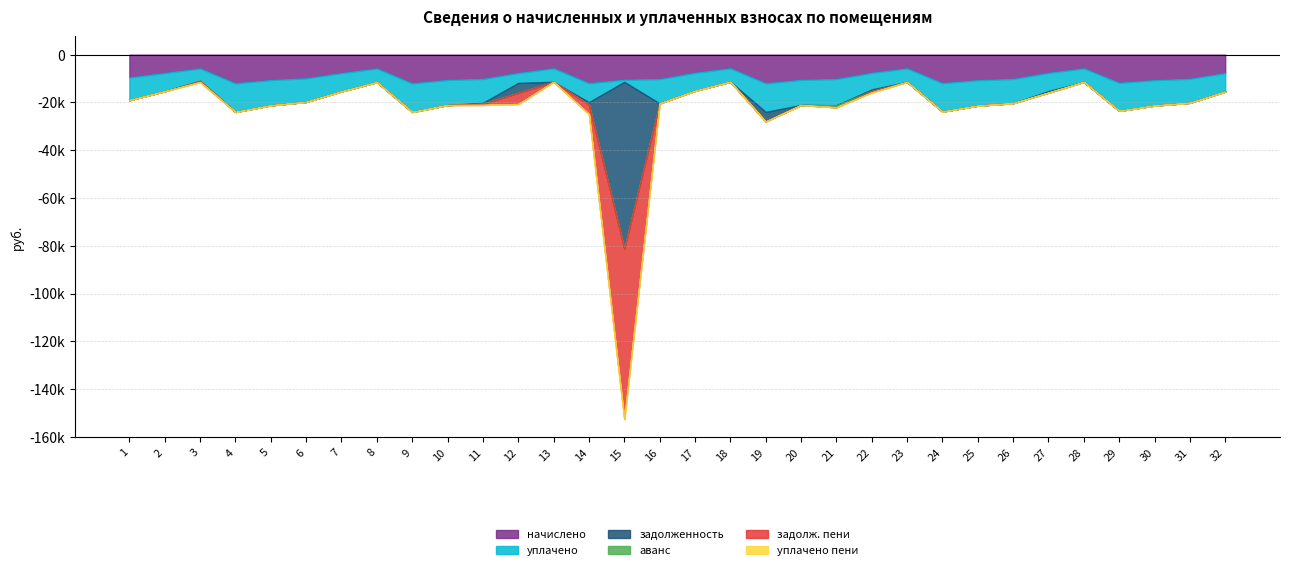

Reading left to right, what are all the values shown in this chart?

начислено: 9522.0	7650.7	5729.8	11989.4	10598.4	9886.3	7683.8	5746.3	11989.4	10548.7	10134.7	7667.3	5680.1	11923.2	10465.9	10184.4	7567.9	5663.5	11972.9	10532.2	10167.8	7584.5	5713.2	11906.6	10664.6	10151.3	7617.6	5696.6	11757.6	10648.3	10068.5	7717.0
уплачено: 9522.0	7650.7	5252.3	11989.4	10598.4	9886.3	7683.8	5746.3	11989.4	10548.7	10014.6	4150.9	5680.1	7948.8	900.0	10184.4	7567.9	5663.5	11972.9	10532.2	11015.2	6952.4	5713.2	11906.6	10664.6	10151.3	7617.6	5696.6	11757.6	10648.3	10068.5	7717.0
задолженность: 0.0	0.0	0.0	0.0	0.0	0.0	0.0	0.0	0.0	0.0	410.2	4123.8	0.0	993.6	69733.5	0.0	0.0	0.0	3987.5	0.0	0.0	632.0	0.0	0.0	0.0	0.0	634.8	0.0	0.0	0.0	0.0	0.0
аванс: 0.0	0.0	0.0	0.0	0.0	0.0	0.0	0.0	0.0	0.0	0.0	0.0	0.0	0.0	0.0	0.0	0.0	0.0	0.0	0.0	847.3	0.0	0.0	0.0	0.0	0.0	0.0	0.0	0.0	0.0	0.0	0.0
задолж. пени: 0.0	0.0	477.5	0.0	0.0	0.0	0.0	0.0	0.0	0.0	469.2	4701.7	0.0	3974.4	71450.0	0.0	0.0	0.0	0.0	0.0	0.0	632.0	0.0	0.0	0.0	0.0	0.0	0.0	0.0	0.0	0.0	0.0
уплачено пени: 0.0	0.0	0.0	0.0	0.0	0.0	0.0	0.0	0.0	0.0	0.0	7.2	0.0	2.0	0.0	0.0	0.0	0.0	78.9	0.0	0.0	8.2	0.0	0.0	0.0	0.0	0.0	0.0	0.0	0.0	0.0	21.4